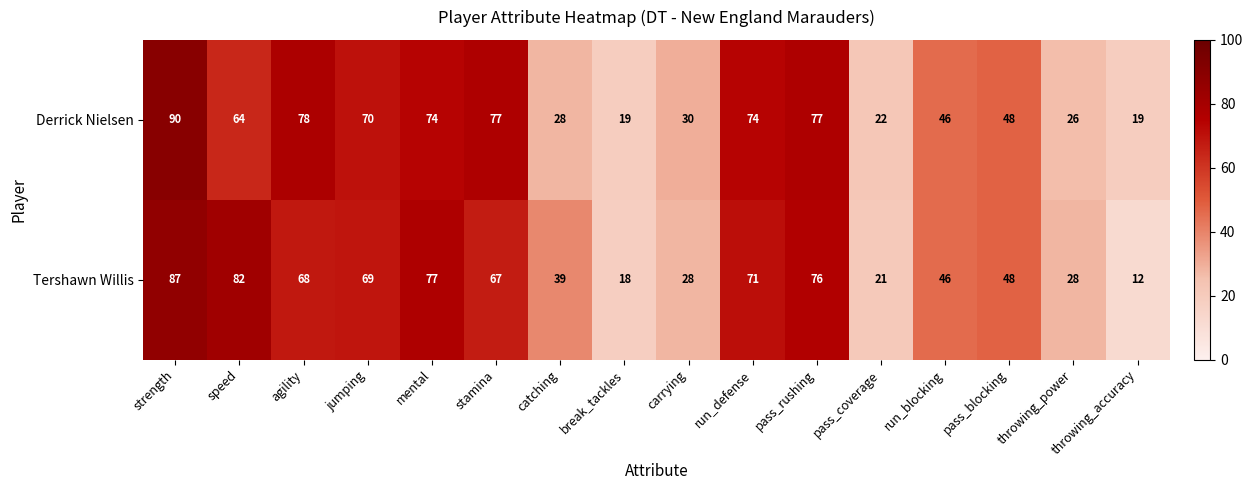

What is the minimum value shown in the chart?

12